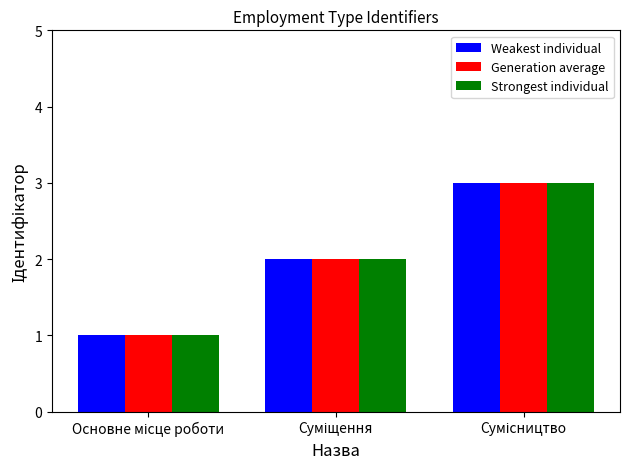

Reading left to right, transcribe all the data shown in this chart.

Weakest individual: 1	2	3
Generation average: 1	2	3
Strongest individual: 1	2	3